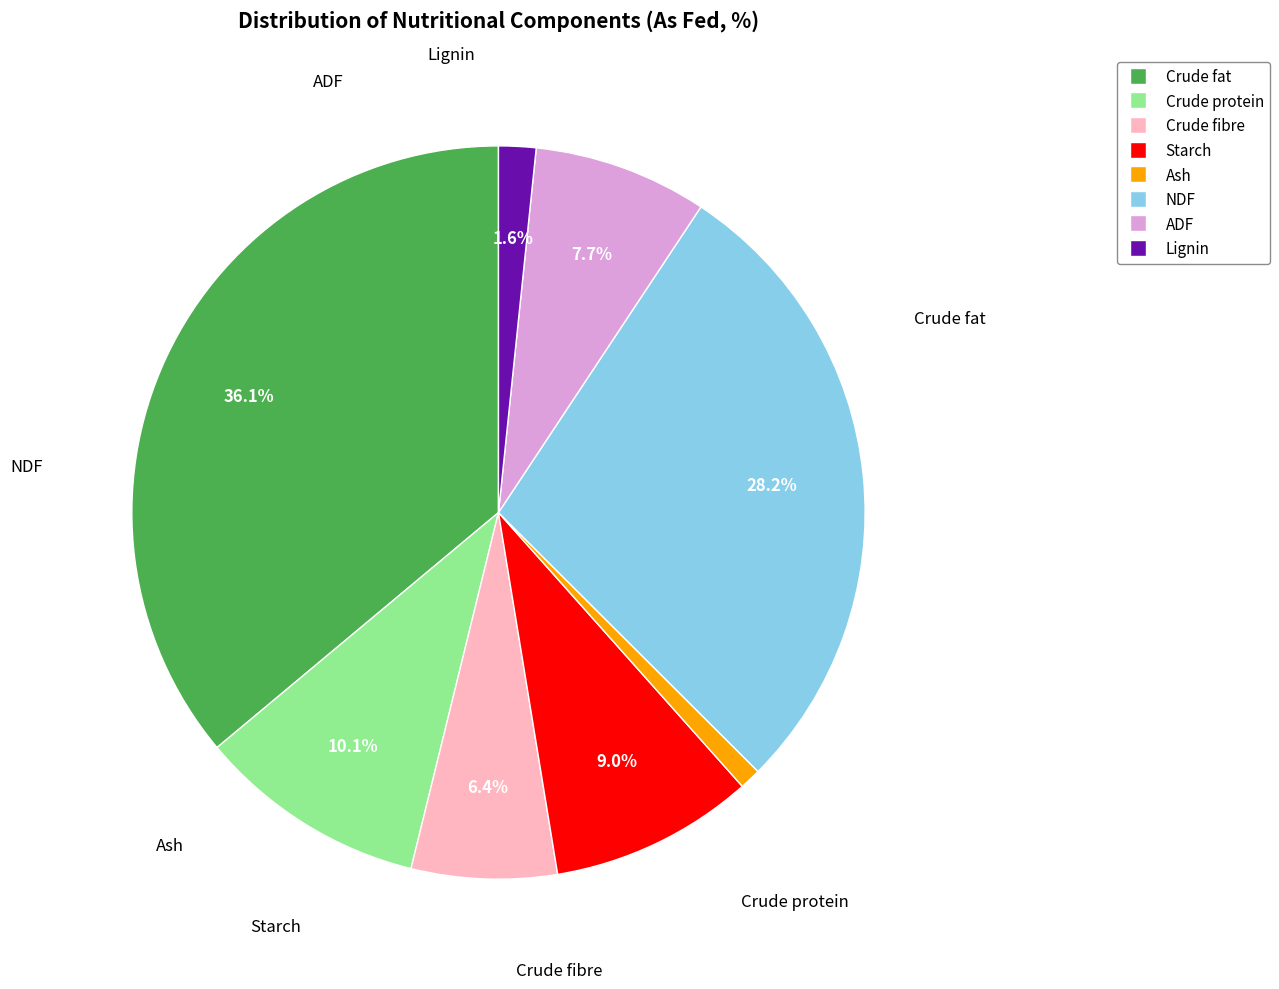

To the nearest percent, what is the average slice percentage?

12%